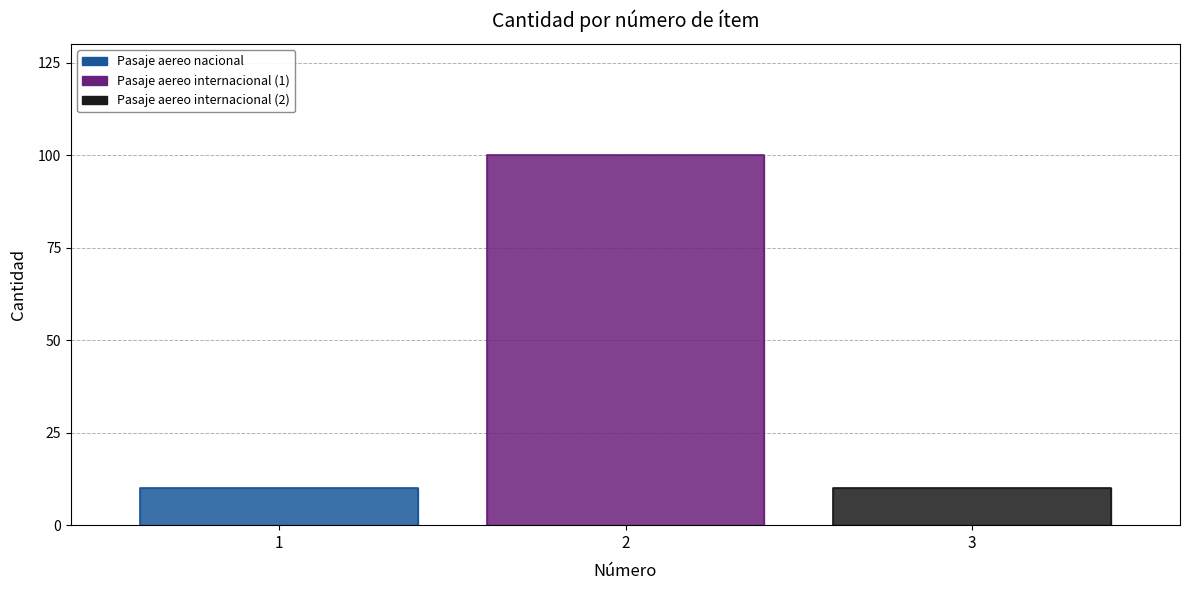

What is the value of the 2nd point from the left?

100